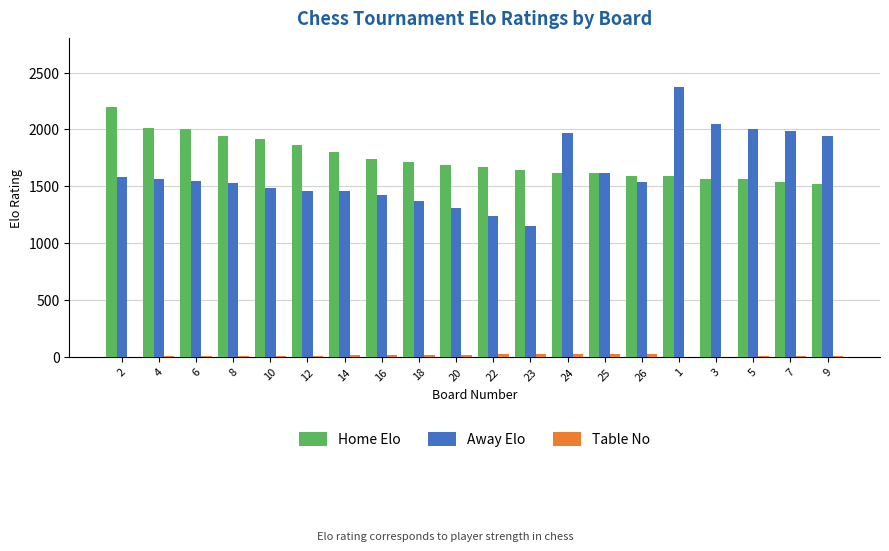

Which series changed the most between 25 and 1?

Away Elo